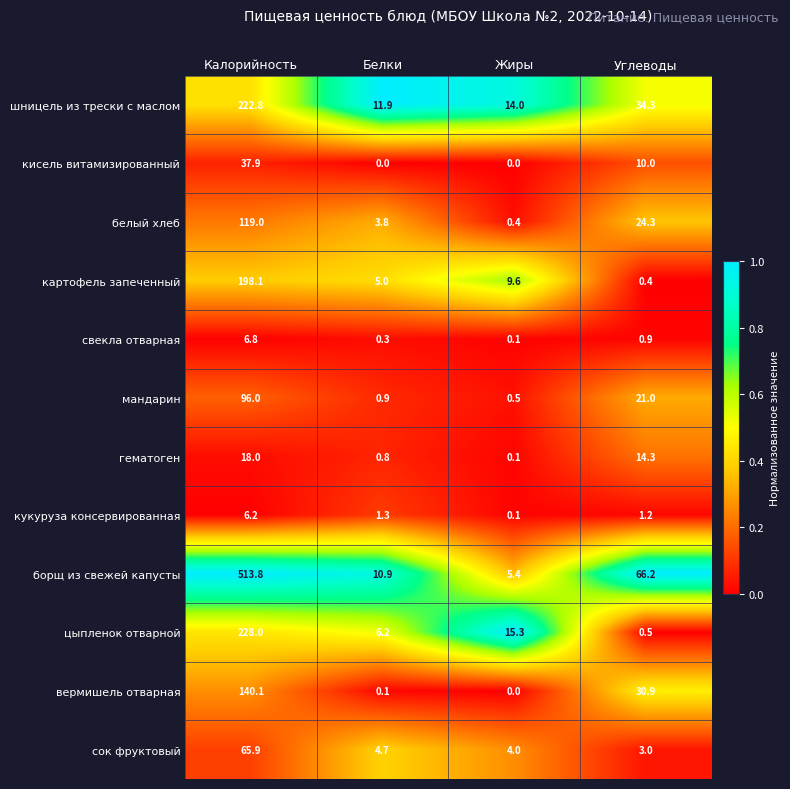

What is the spread (max minus min) of values at Жиры?

15.3